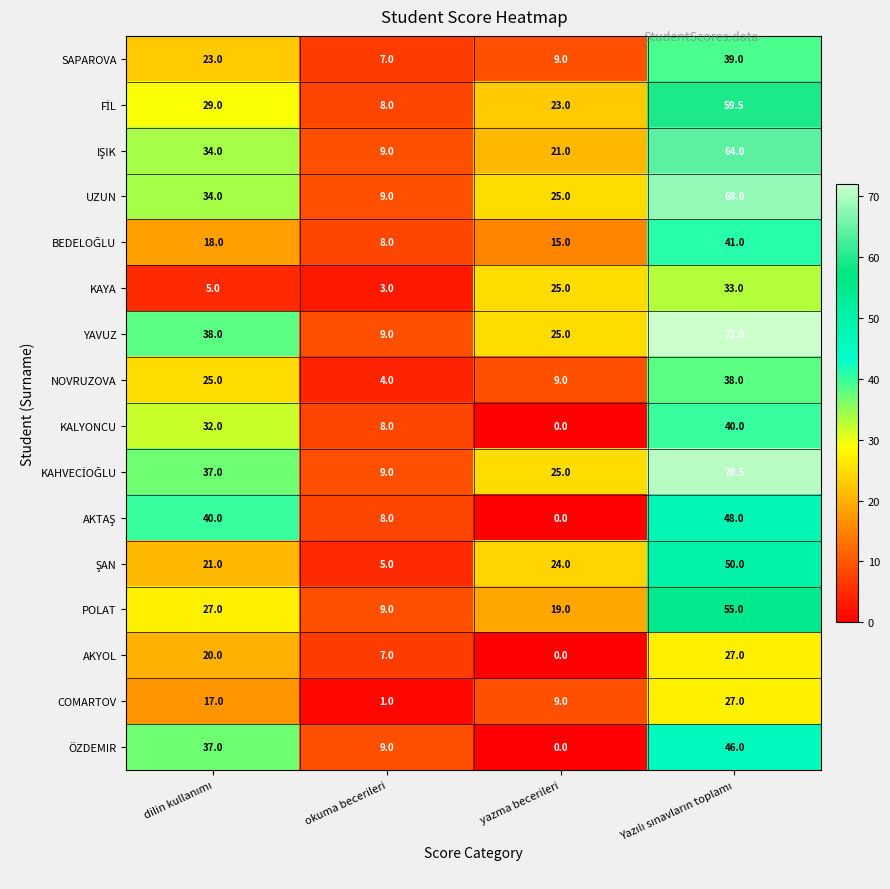

The NOVRUZOVA series shows 9.0 at yazma becerileri. True or false?

True